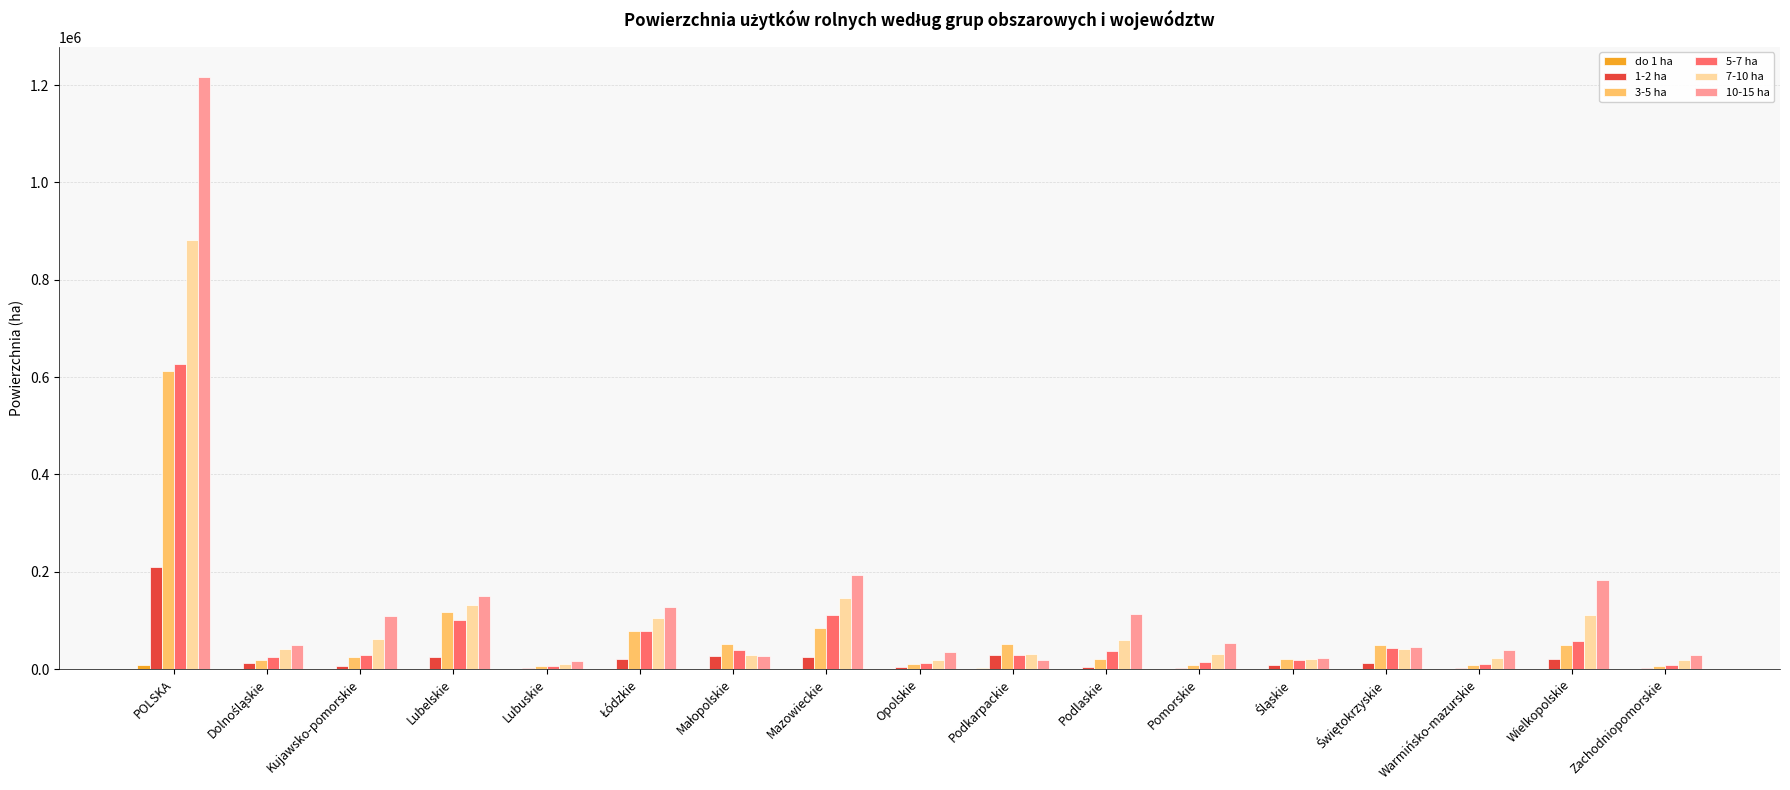

Which category has the highest value in the 5-7 ha series?

POLSKA